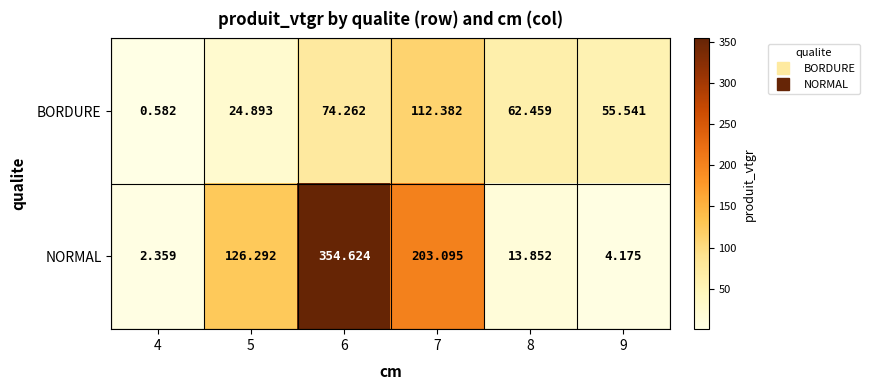

Is the value of NORMAL at 7 greater than the value of BORDURE at 9?

Yes